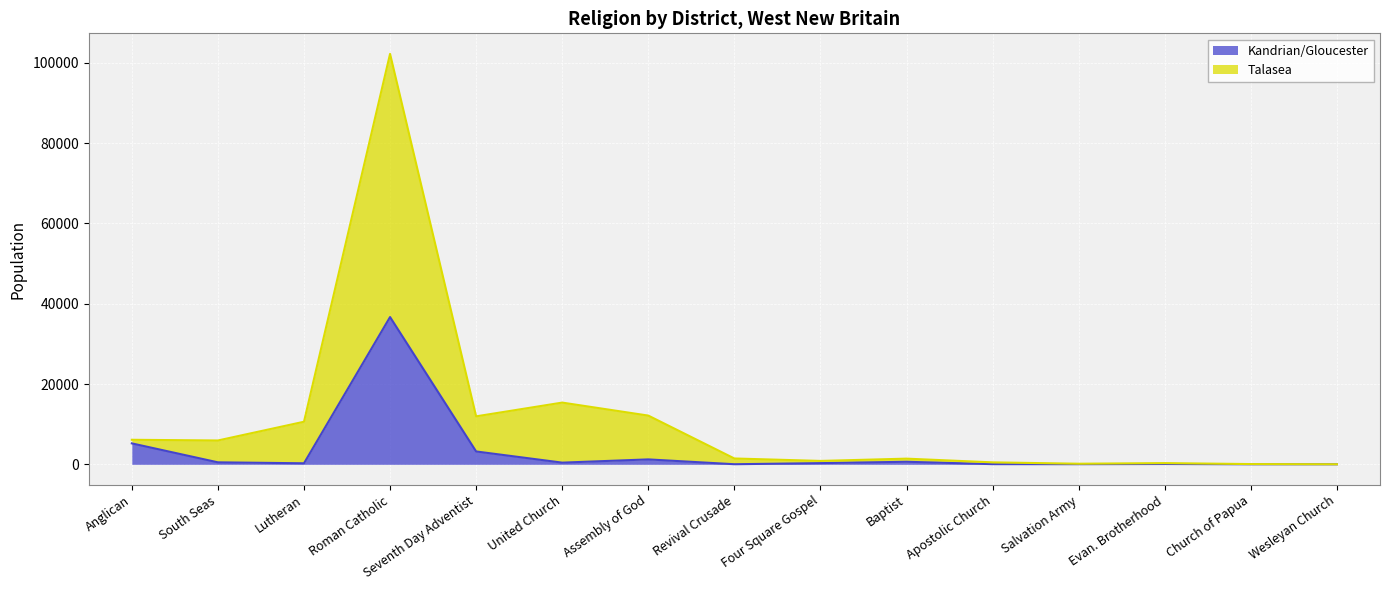

What is the spread (max minus min) of values at Seventh Day Adventist?

8743